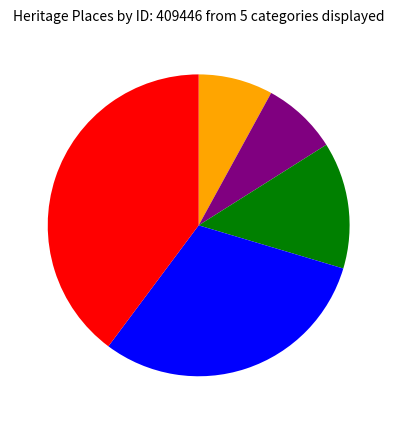

Is there a majority slice in this chart?

No